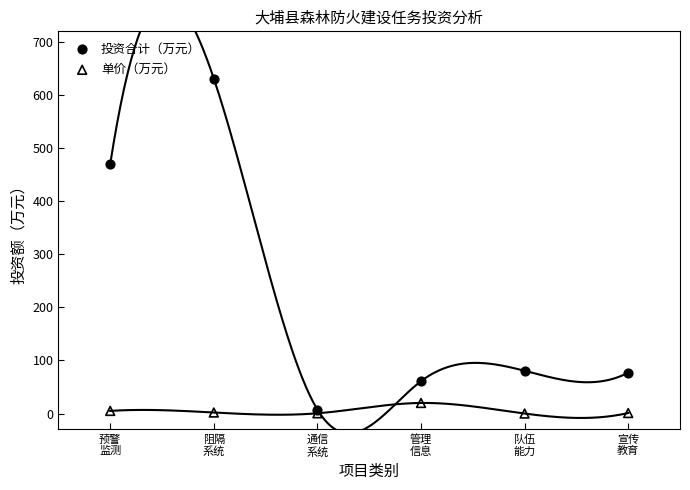

In the 投资合计（万元） series, what Y value is closest to 319?

470.0